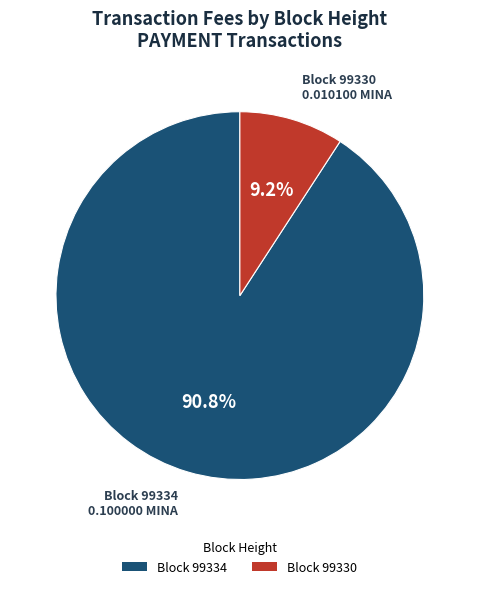

Rank the categories by value from highest to lowest.

Block 99334, Block 99330